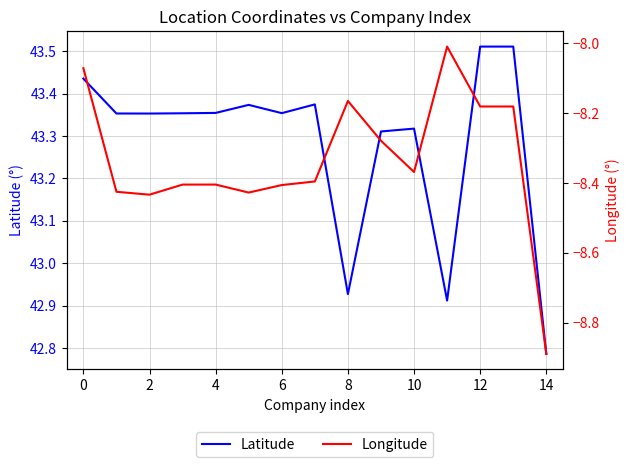

What is the minimum value for Longitude?

-8.9